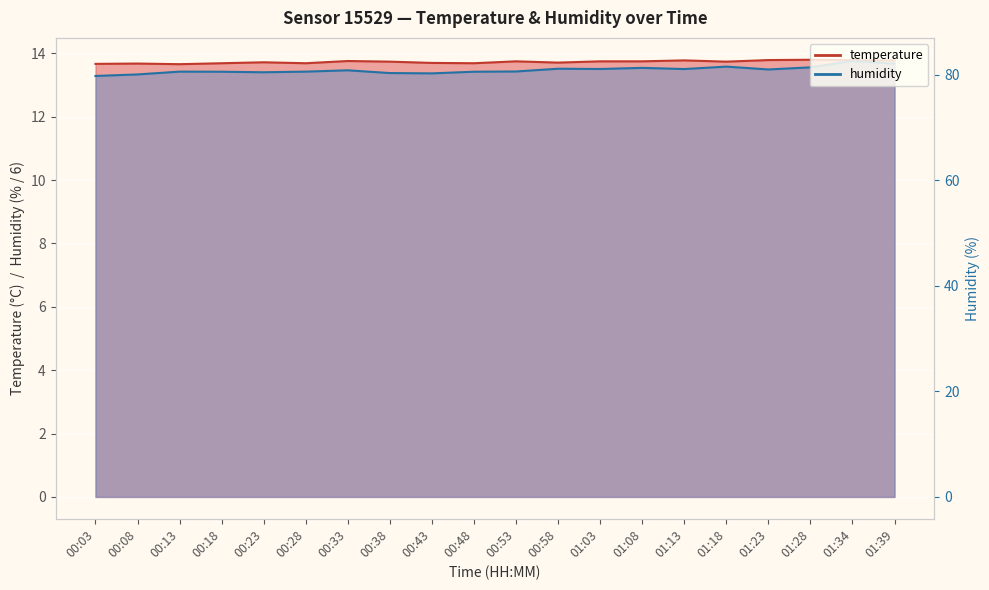

What are all the series names shown in the legend?

temperature, humidity